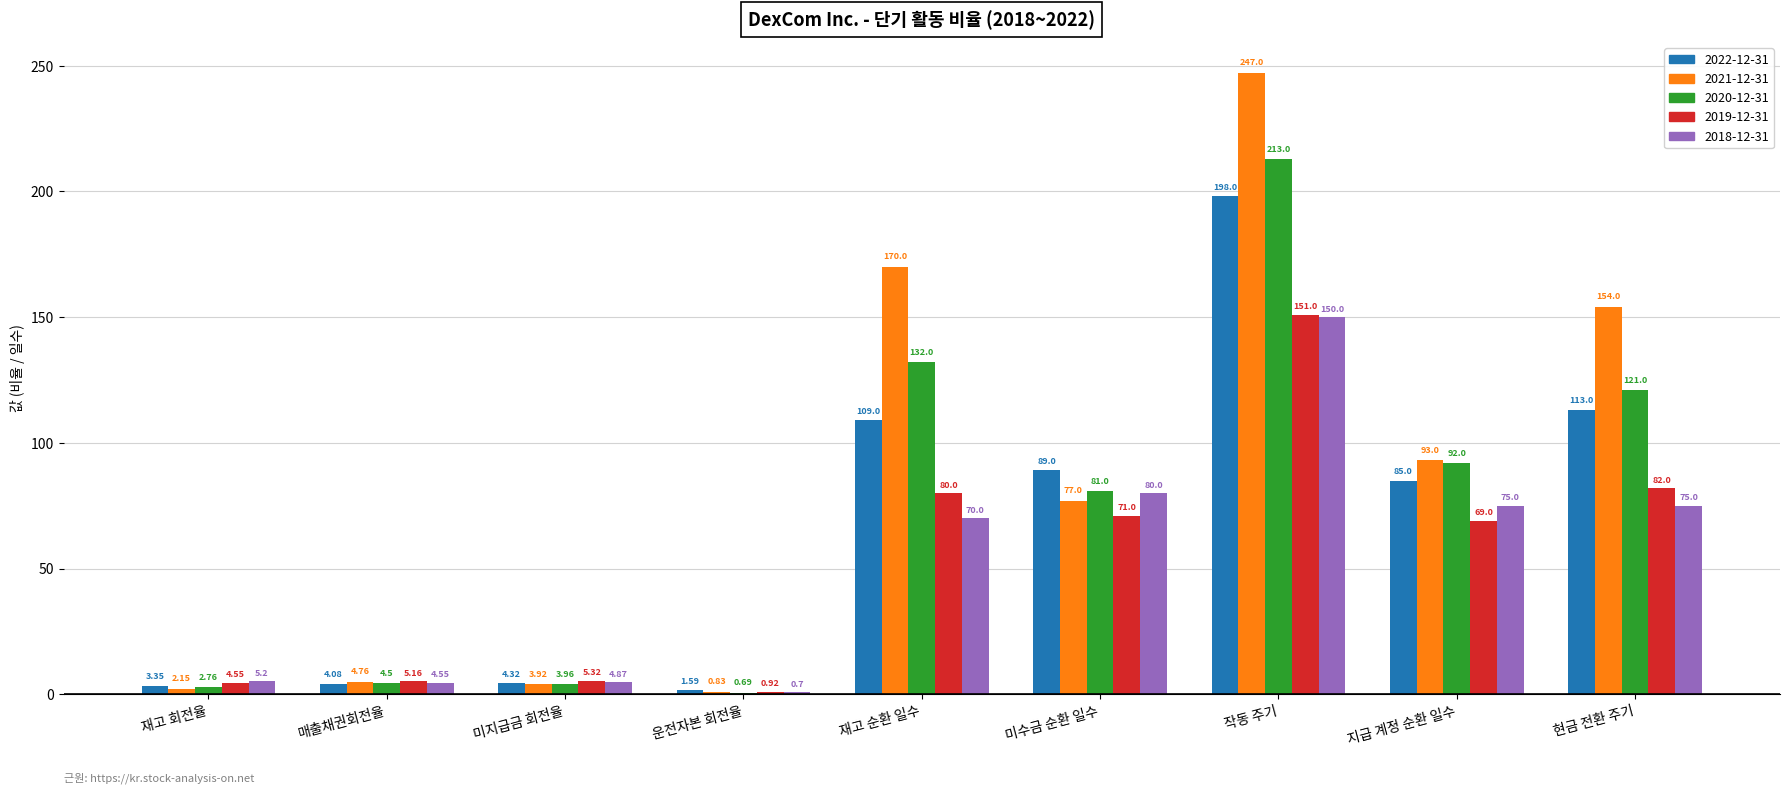

What are all the series names shown in the legend?

2022-12-31, 2021-12-31, 2020-12-31, 2019-12-31, 2018-12-31